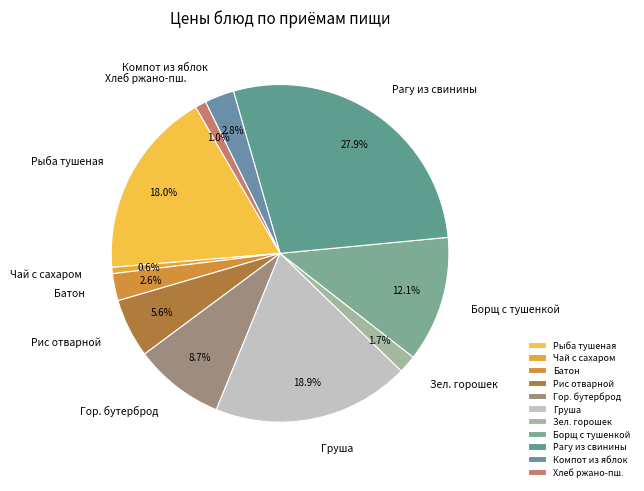

The Груша slice represents 4% of the pie. True or false?

False